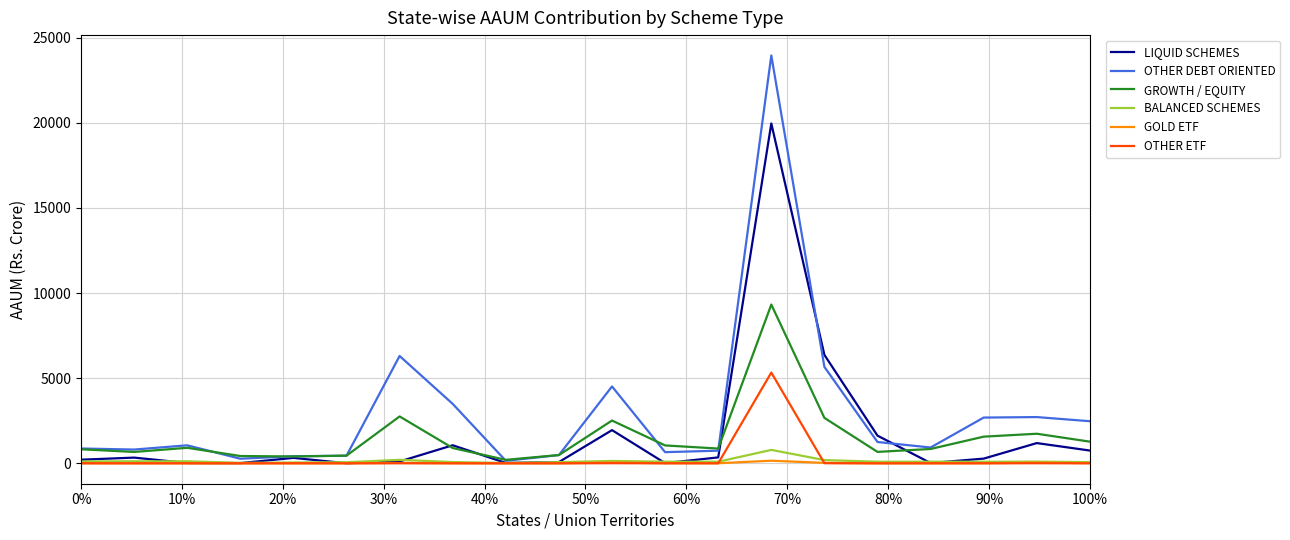

What are all the series names shown in the legend?

LIQUID SCHEMES, OTHER DEBT ORIENTED, GROWTH / EQUITY, BALANCED SCHEMES, GOLD ETF, OTHER ETF